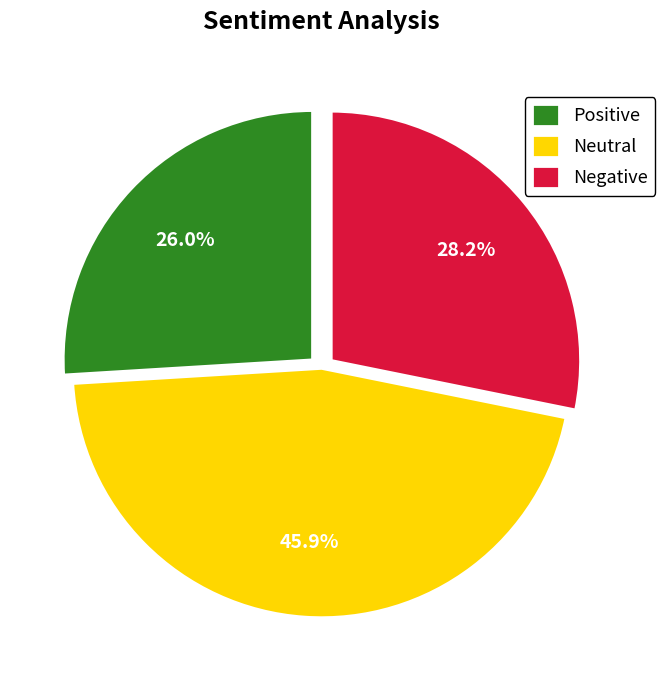

To the nearest percent, what is the average slice percentage?

33%